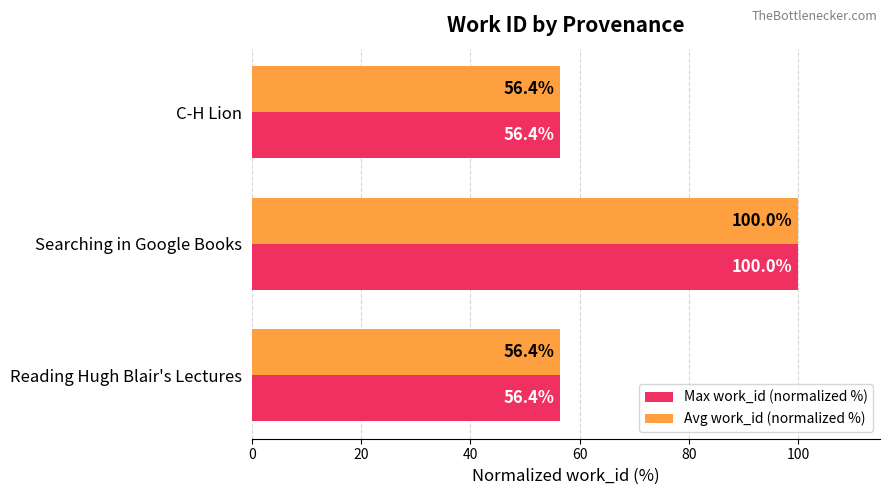

At which label does Max work_id (normalized %) reach its peak?

Searching in Google Books